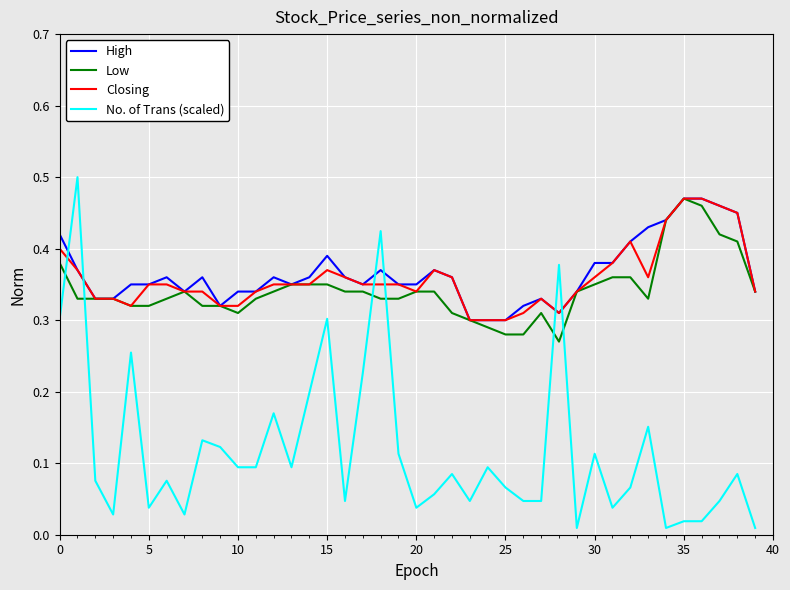

How many intersections are there between No. of Trans (scaled) and Closing?

6